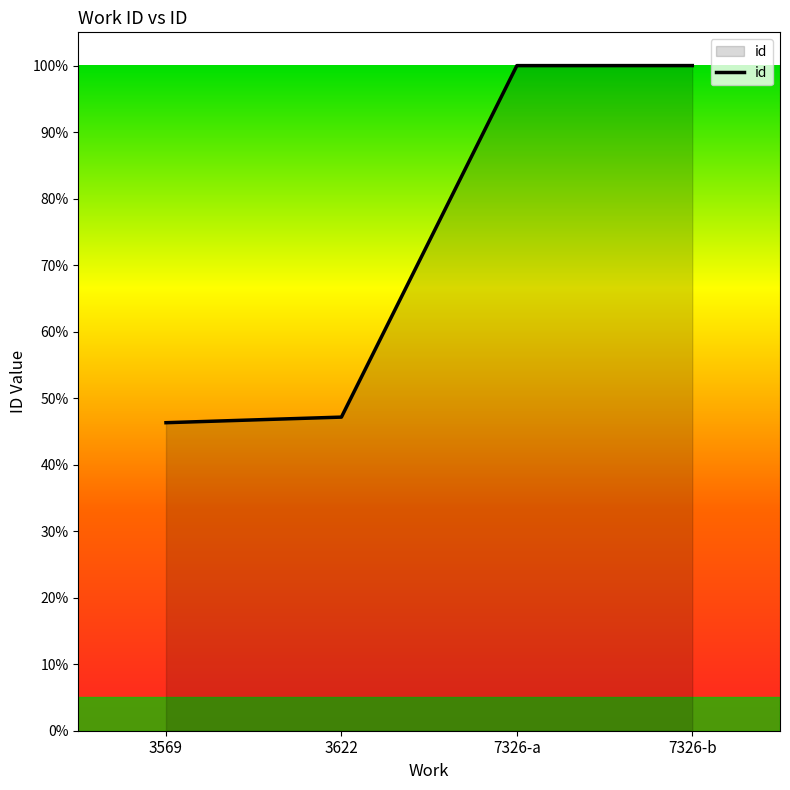

True or false: the data has more than 2 interior local peaks.

False